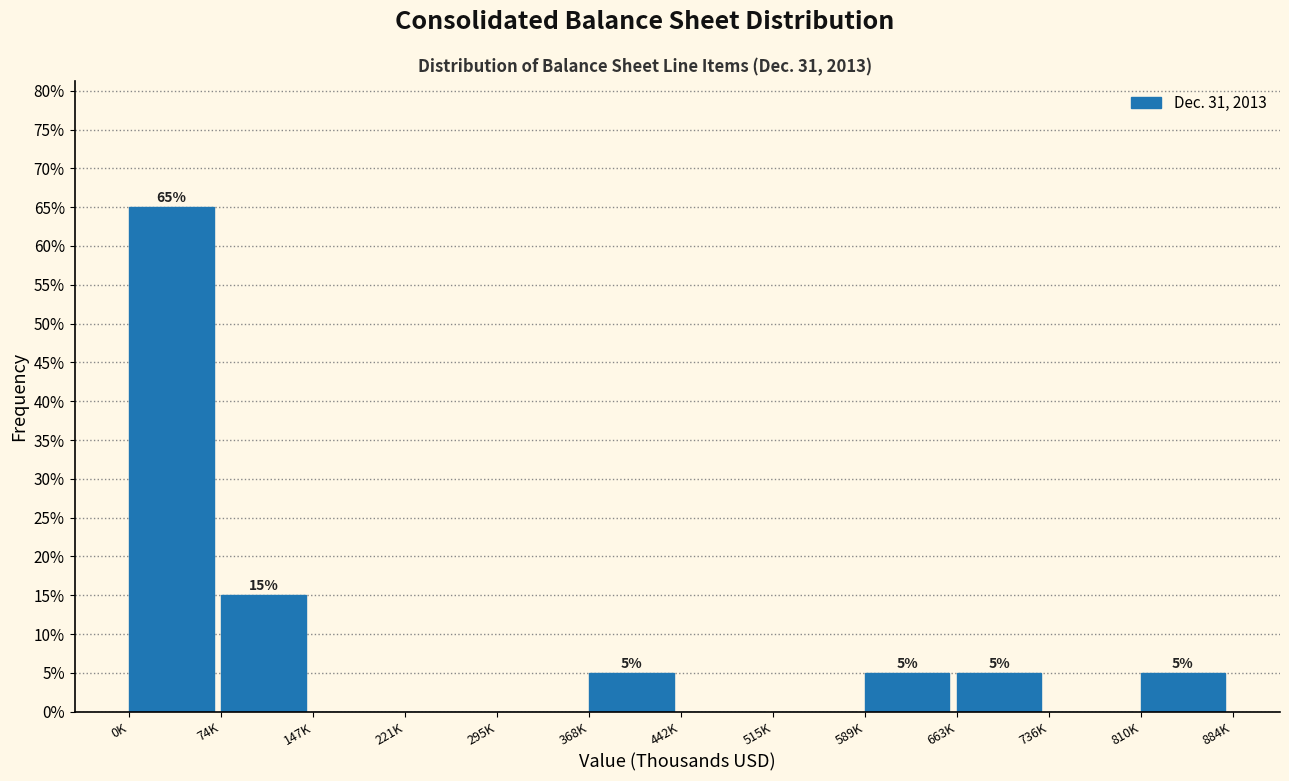

Reading right to left, transcribe all the data shown in this chart.

810K=5	736K=0	663K=5	589K=5	515K=0	442K=0	368K=5	295K=0	221K=0	147K=0	74K=15	0K=65